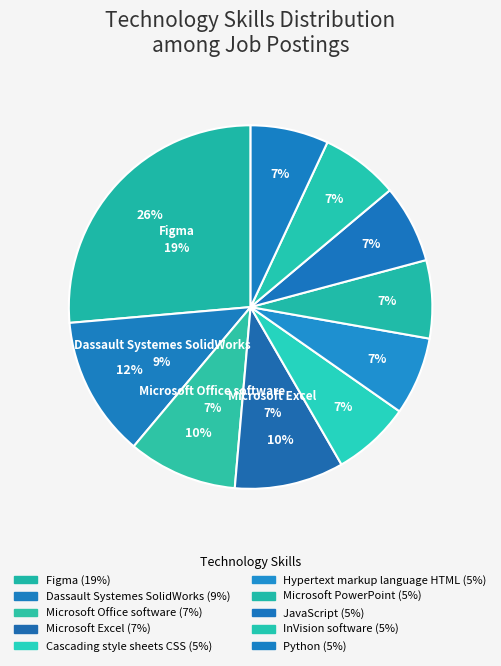

What portion of the pie excludes Dassault Systemes SolidWorks?

87.5%